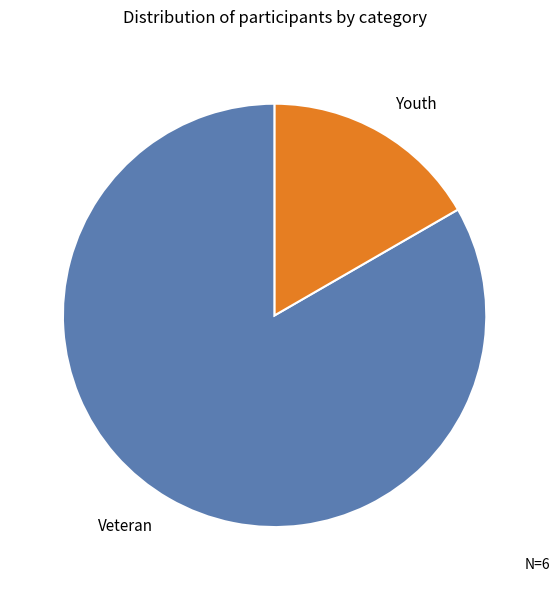

Which category has the biggest portion of the pie?

Veteran